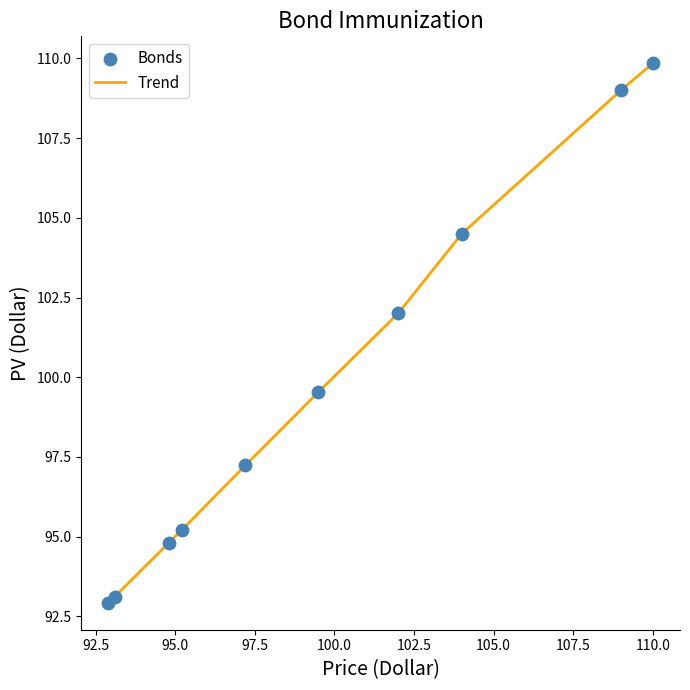

What is the minimum value shown in the chart?

92.9